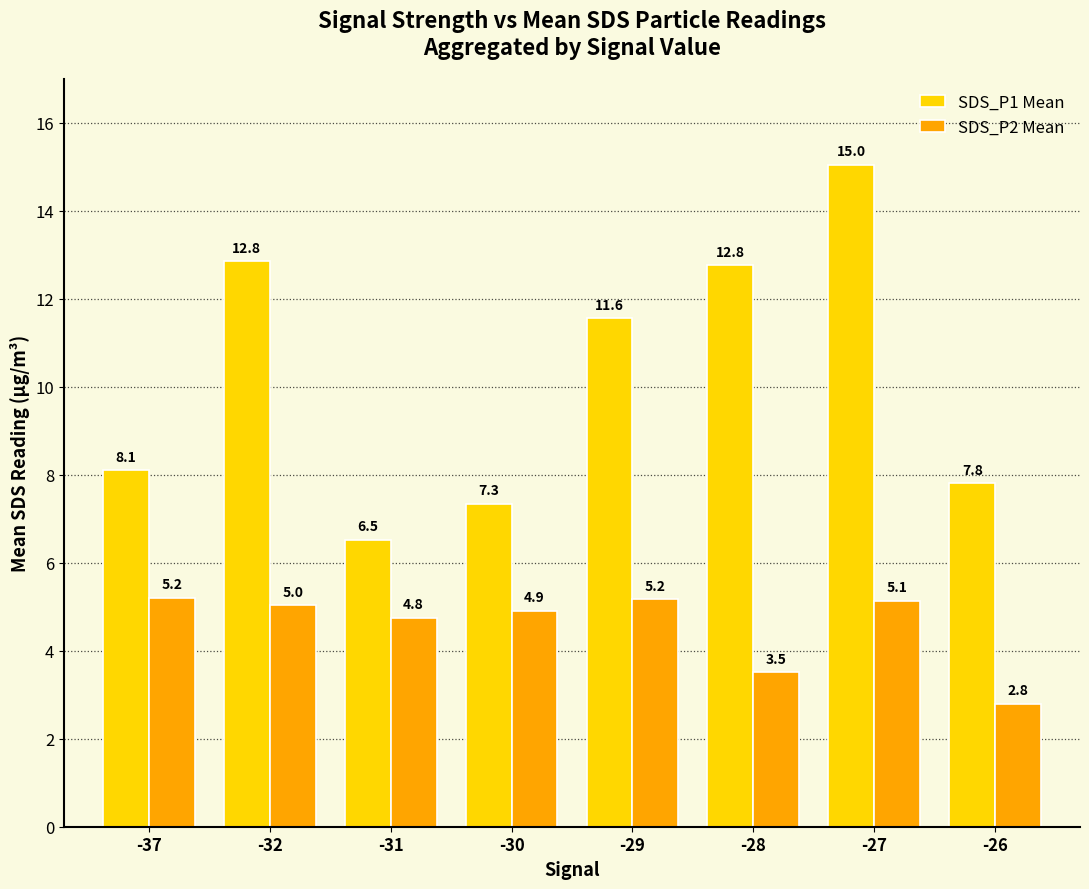

At how many categories does at least one series exceed 5?

8